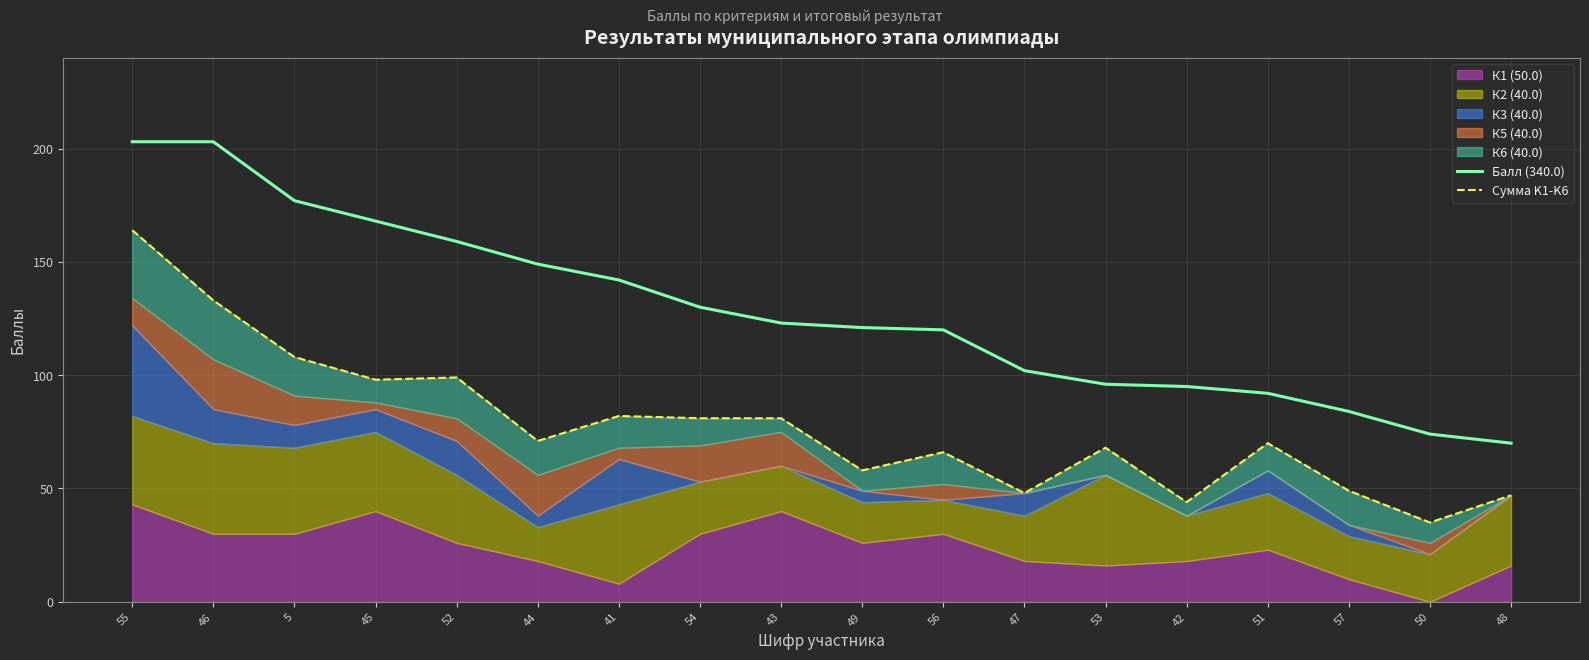

How many data points does each series have?

18